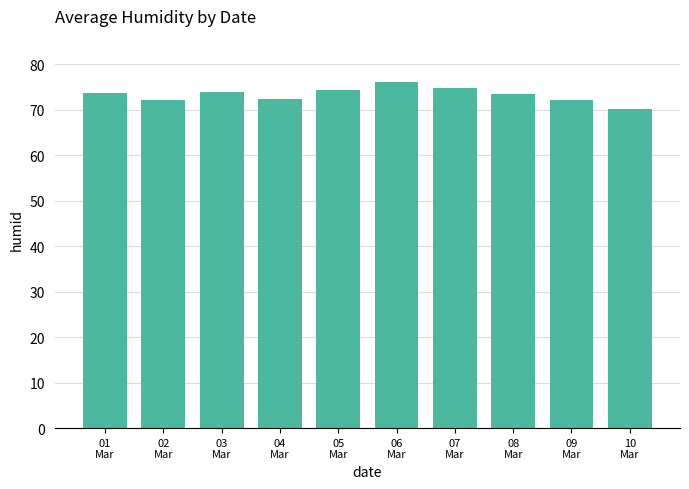

What is the greatest value displayed?

76.0